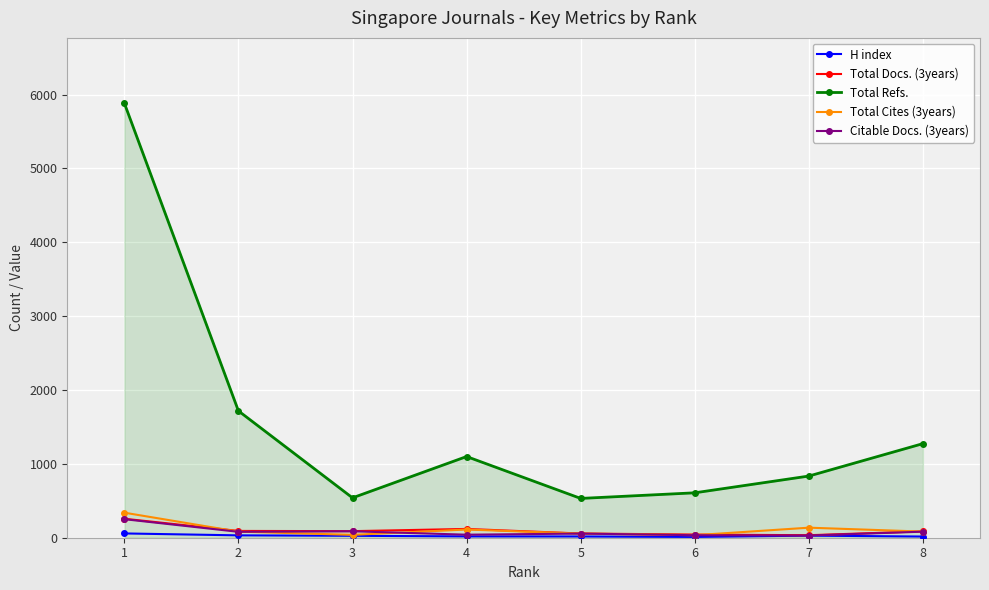

Is the value of Total Refs. at 8 greater than the value of Total Cites (3years) at 2?

Yes